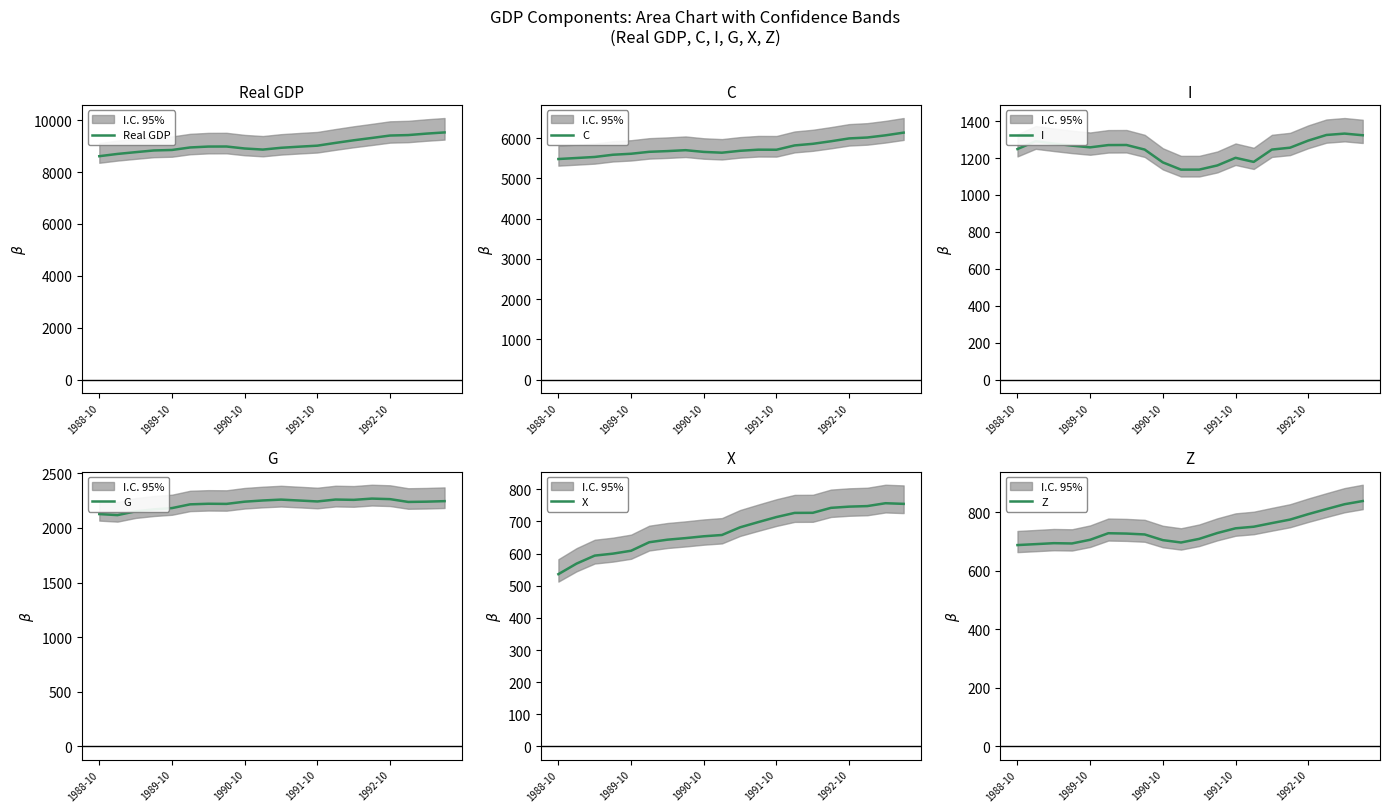

True or false: Real GDP has more than 1 interior local peaks.

False